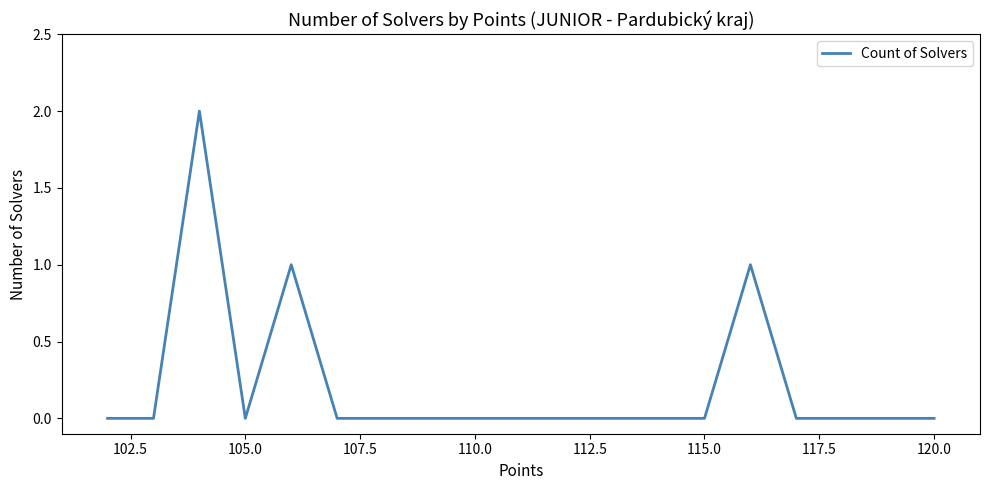

How many interior local peaks (higher than both neighbors) does the data have?

3